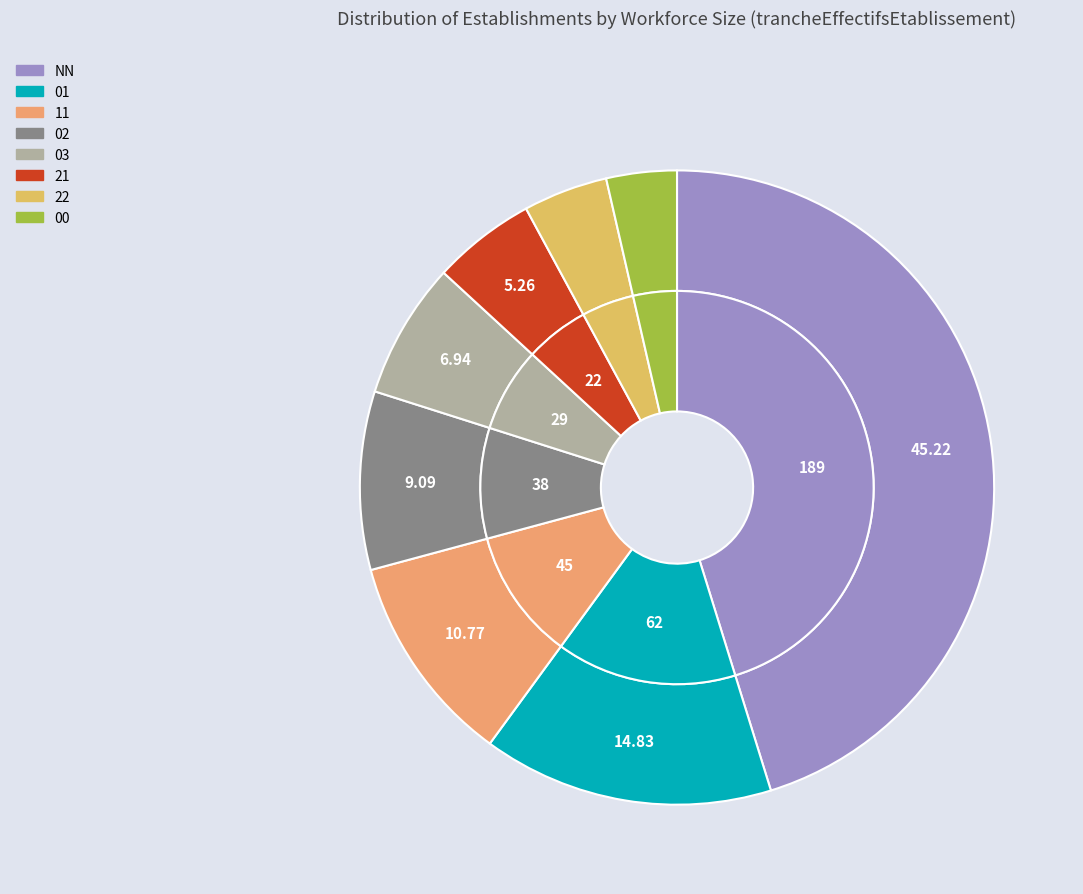

Rank the categories by value from highest to lowest.

NN, 01, 11, 02, 03, 21, 22, 00